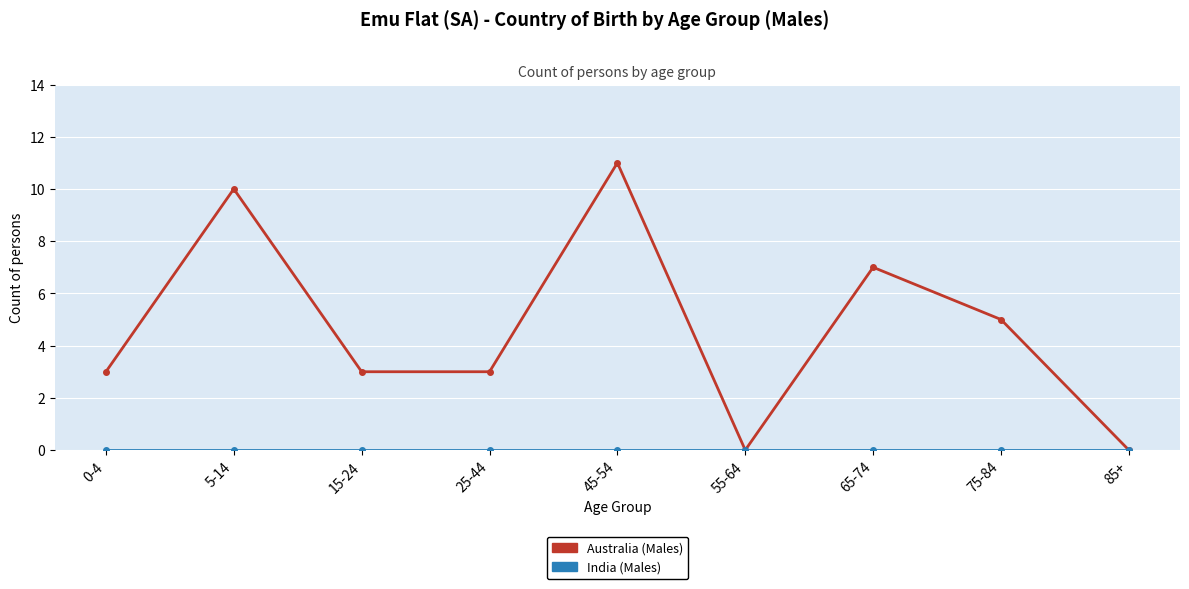

What is the label of the 2nd point from the left?

5-14